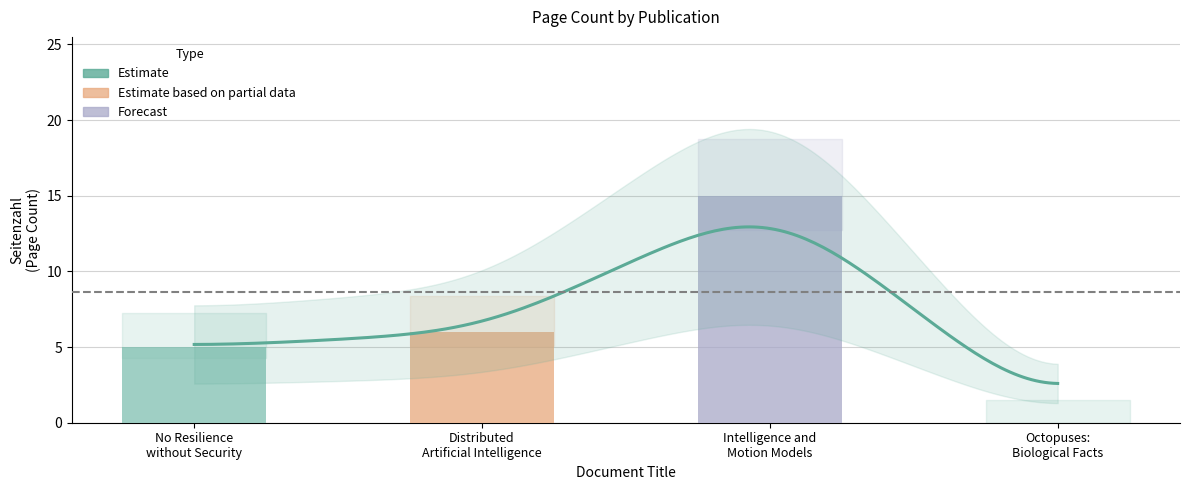

The chart shows a value of 0 at Octopuses: Biological Facts. True or false?

True